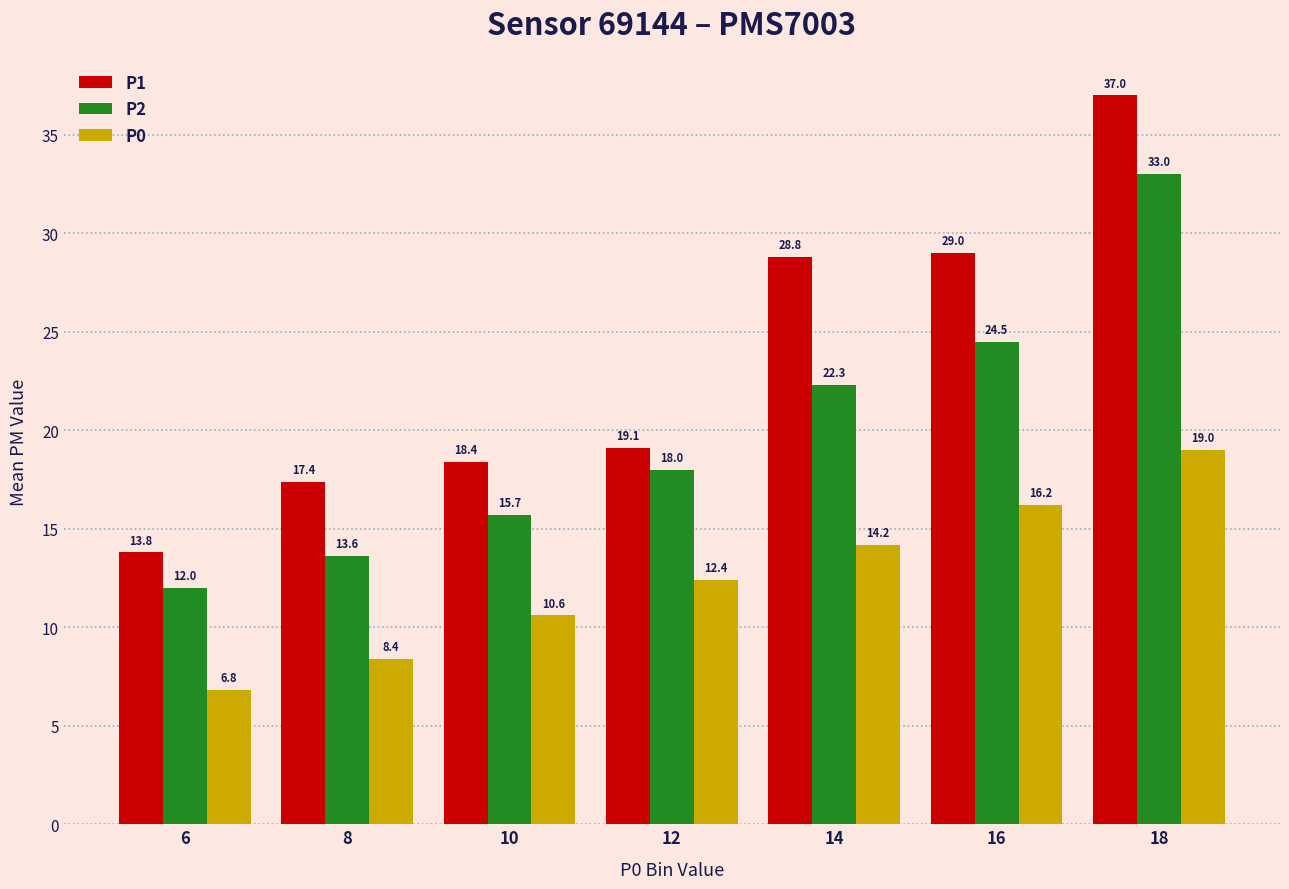

What is the minimum value shown in the chart?

6.8